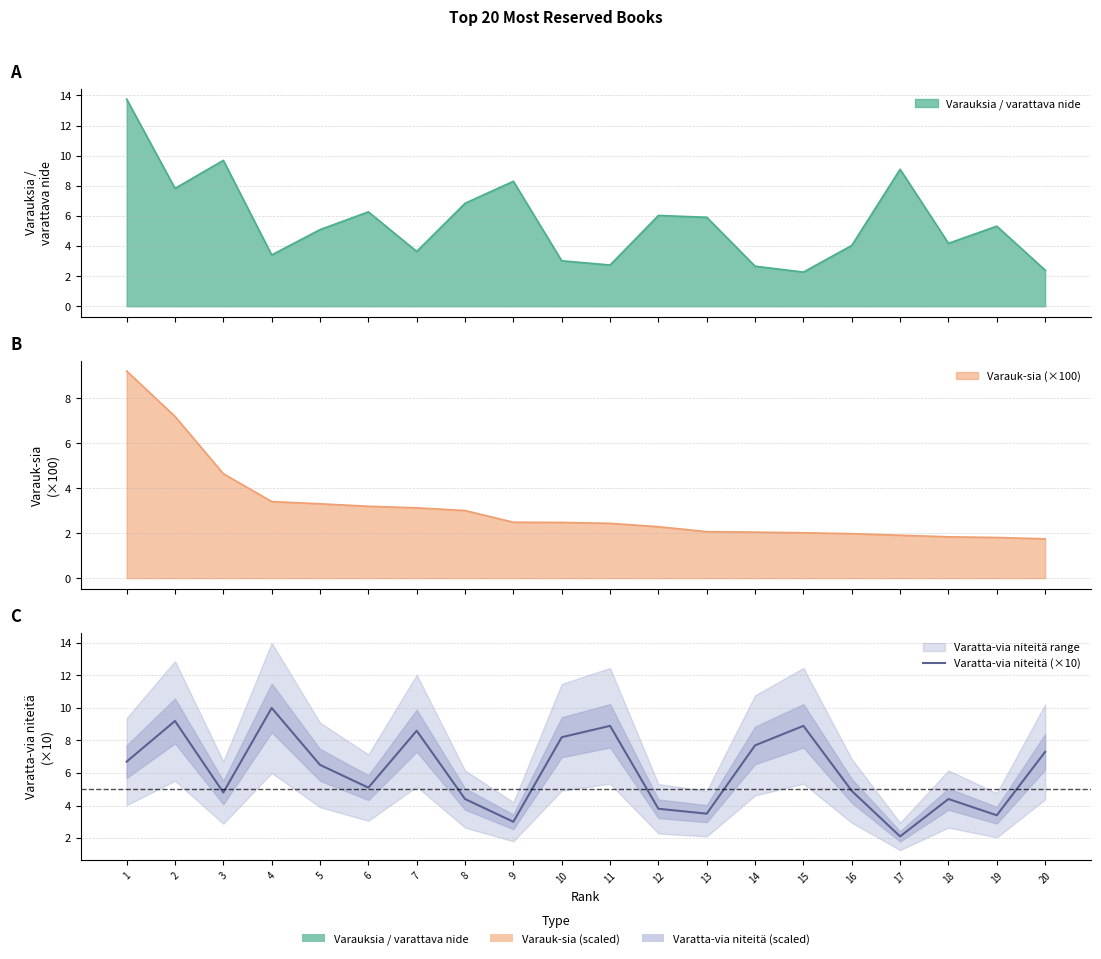

True or false: the data has more than 2 interior local peaks.

True